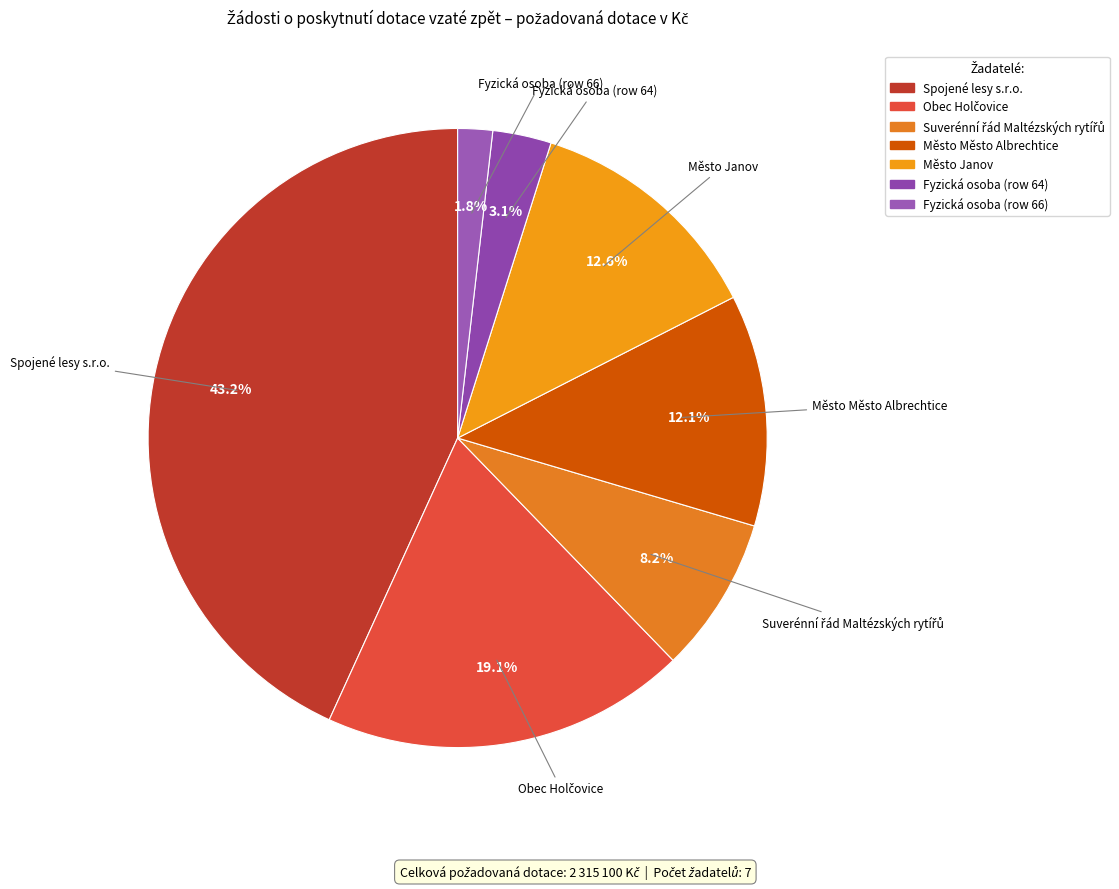

What is the largest slice in the pie chart?

Spojené lesy s.r.o.